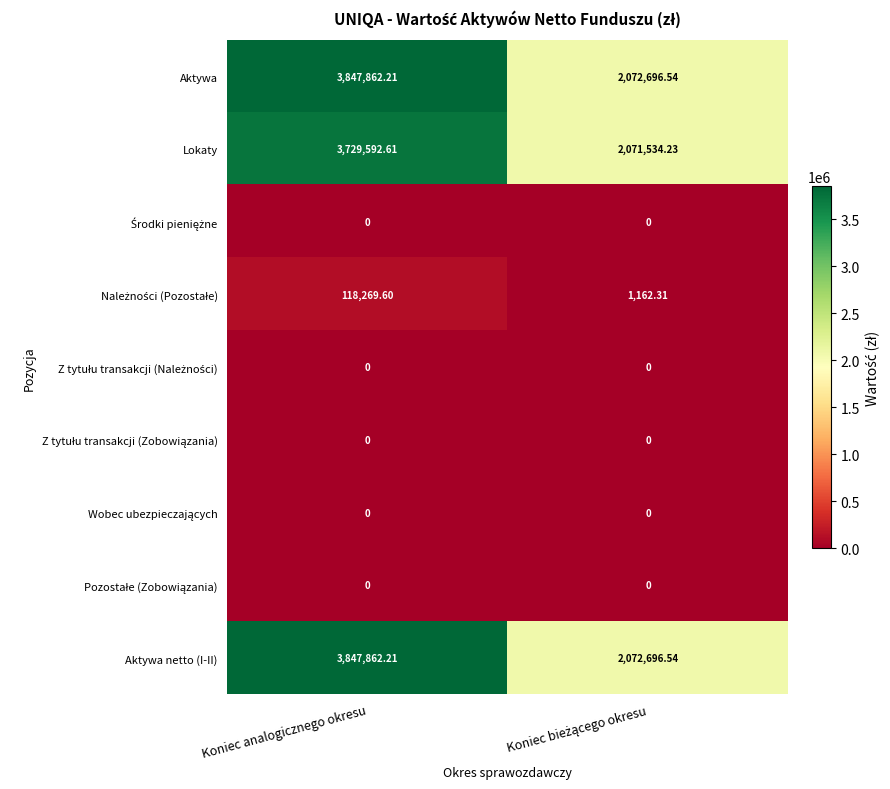

At which category does the chart reach its peak across all series?

Koniec analogicznego okresu